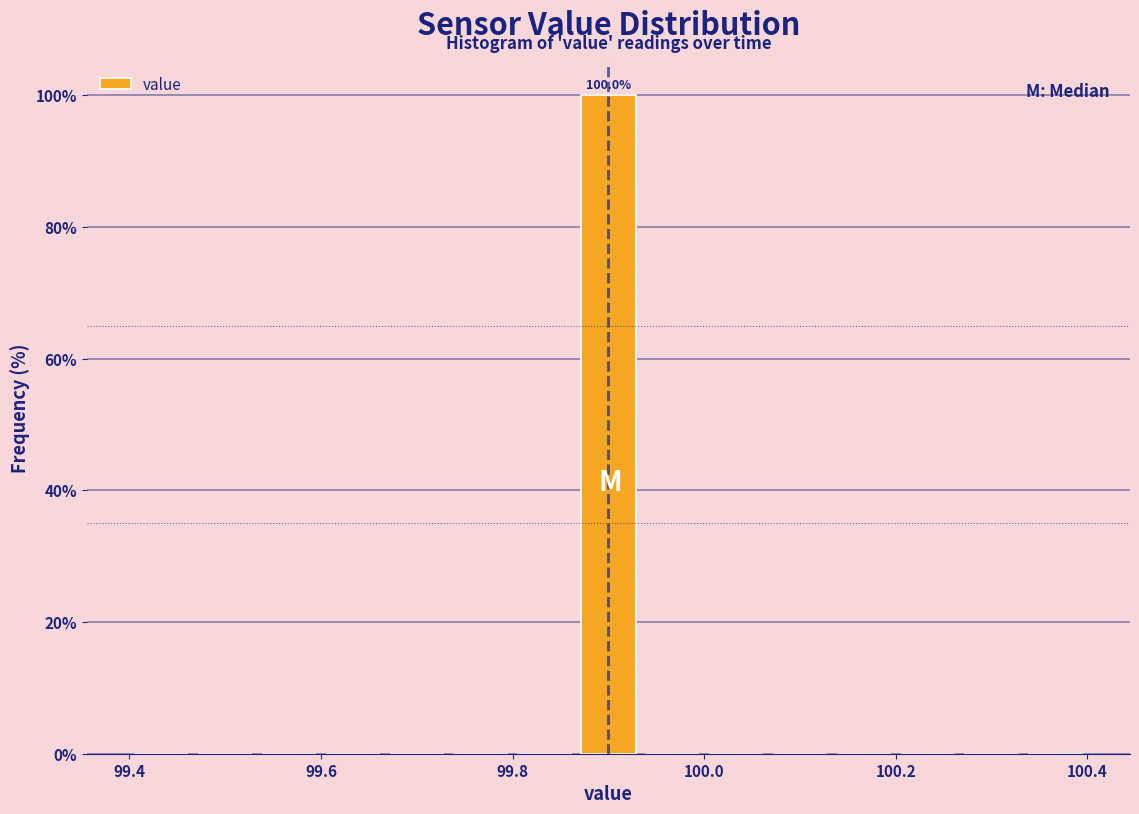

Read against the x-axis, roughly where is the centre of the tallest bar?

99.90